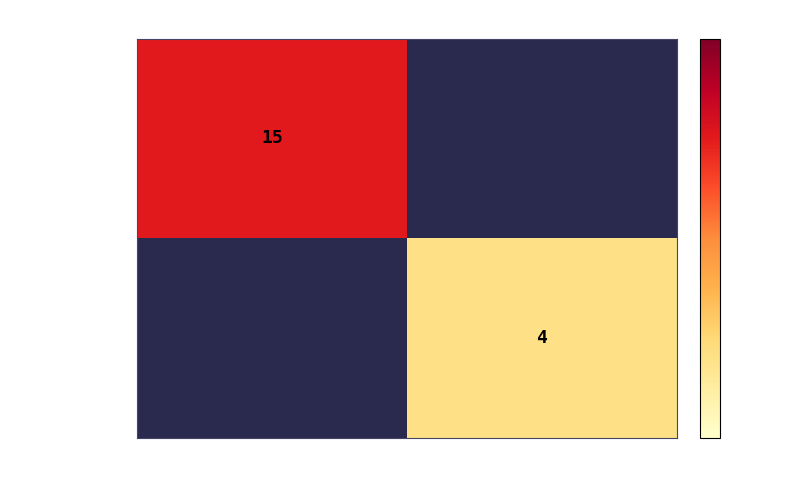

The 5c8836abf327… series shows 4 at -1. True or false?

False